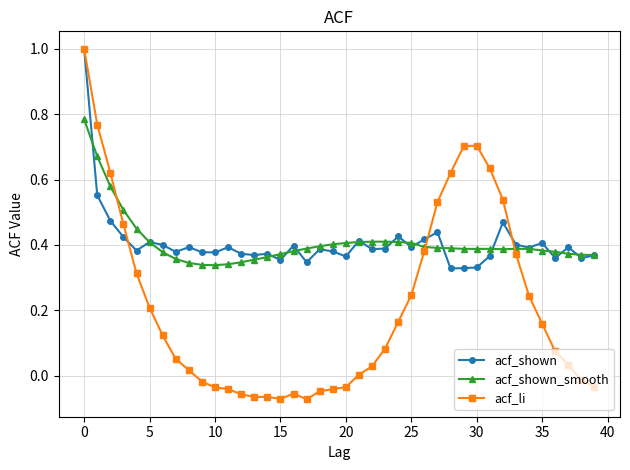

At how many categories does at least one series exceed 0?

40